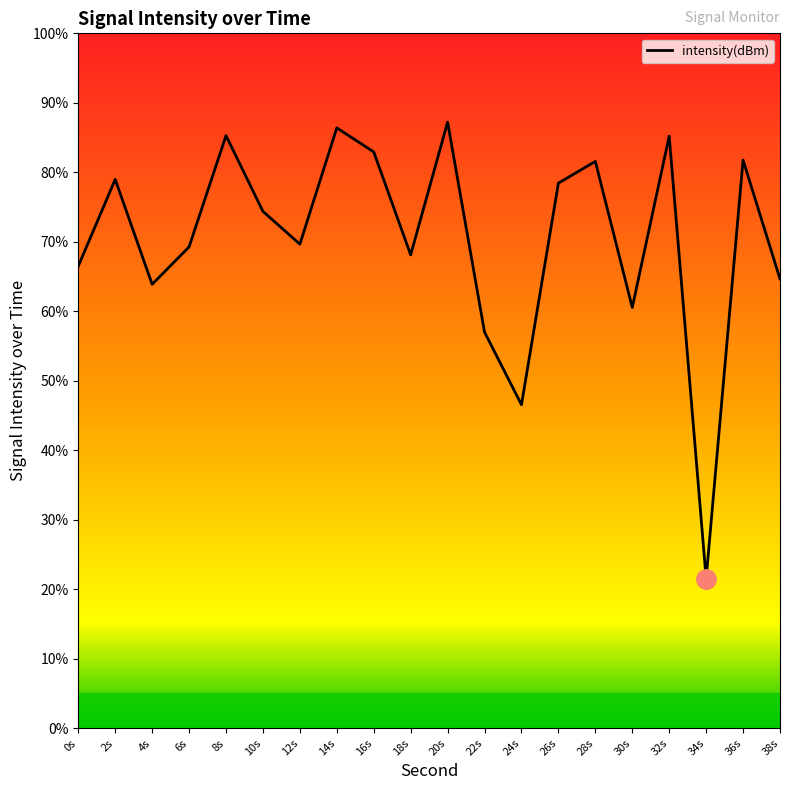

How many interior local valleys (lower than both neighbors) does the data have?

6